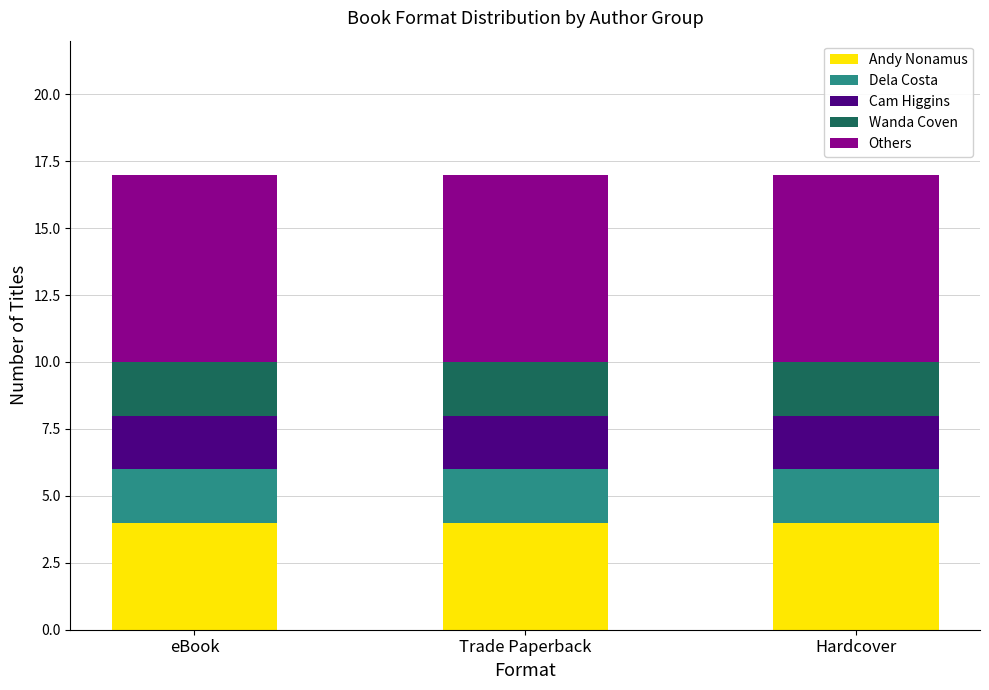

What is the sum of all Andy Nonamus values?

12